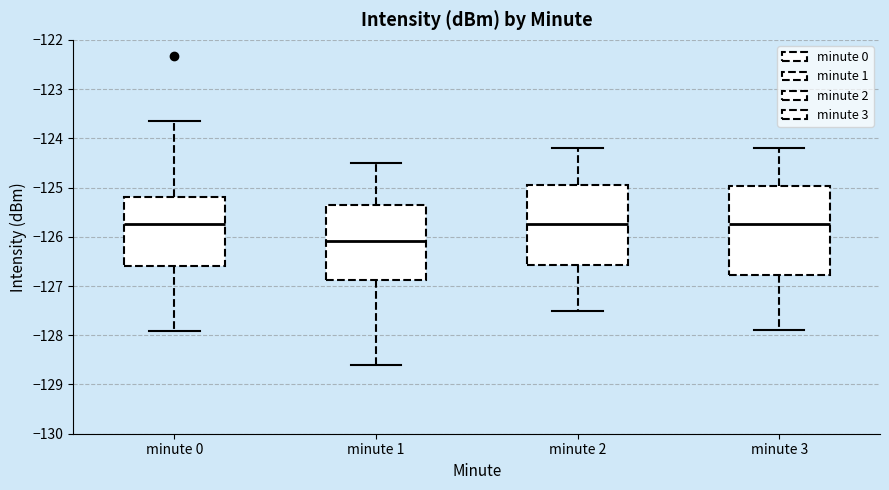

Where does the median line of the box for minute 1 sit on the y-axis? The values are not printed on the chart, so give them approximately, as read against the axis.

-126.1